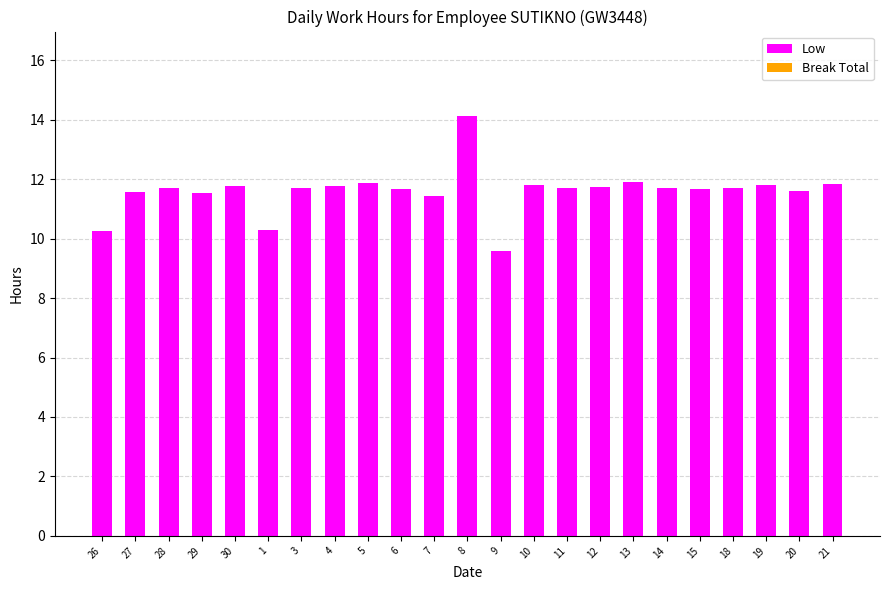

What is the average value?

11.6